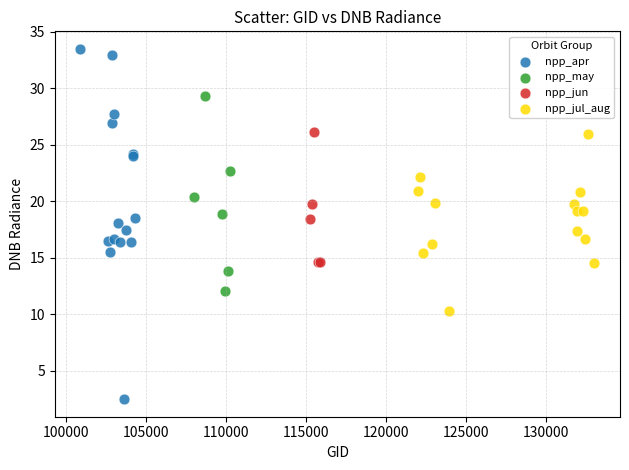

Which series reaches the maximum Y coordinate?

npp_apr